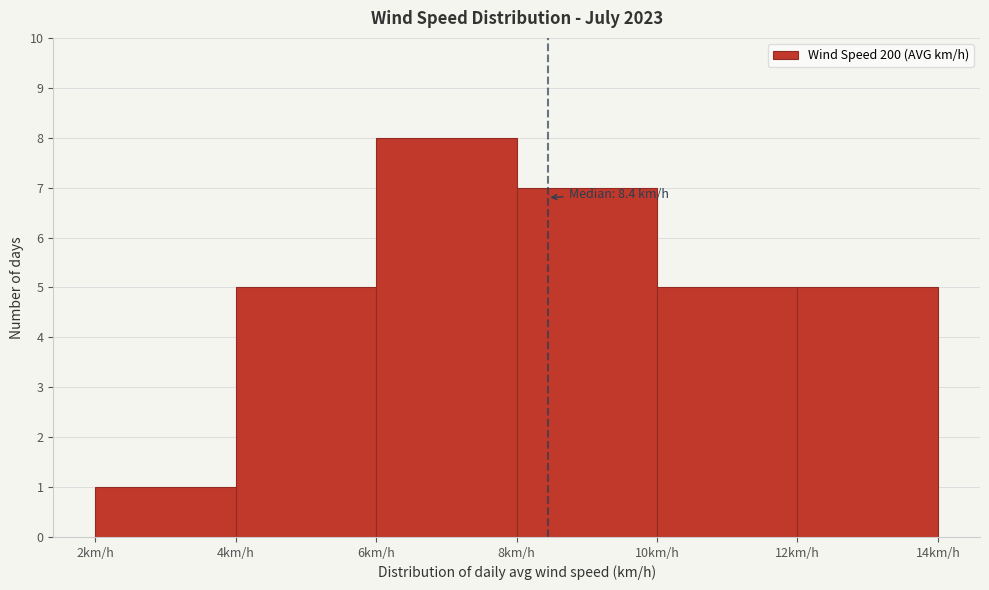

Which range on the x-axis has the tallest bar?

6 to 8